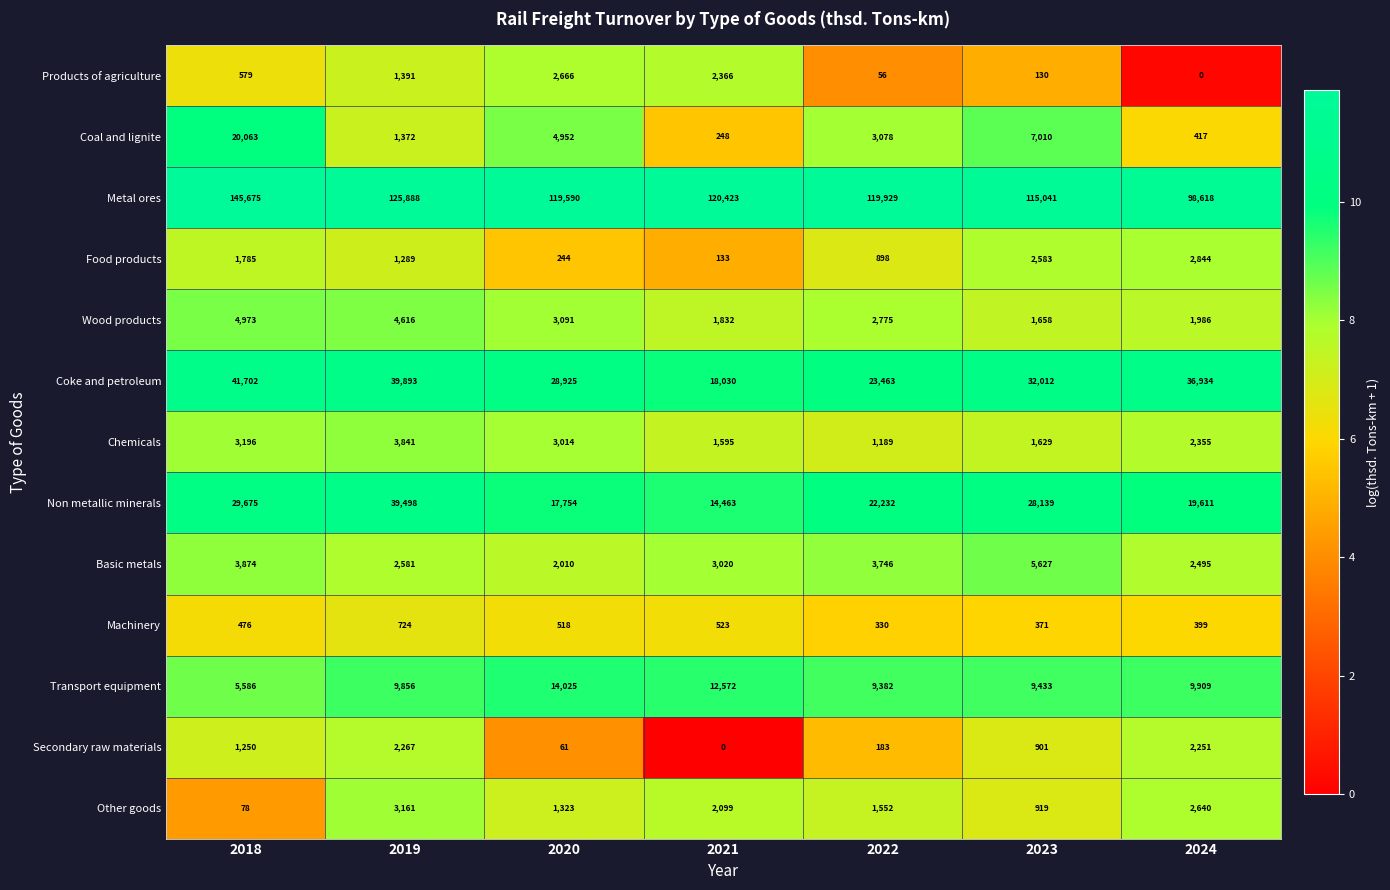

Count the number of data series in this chart.

13